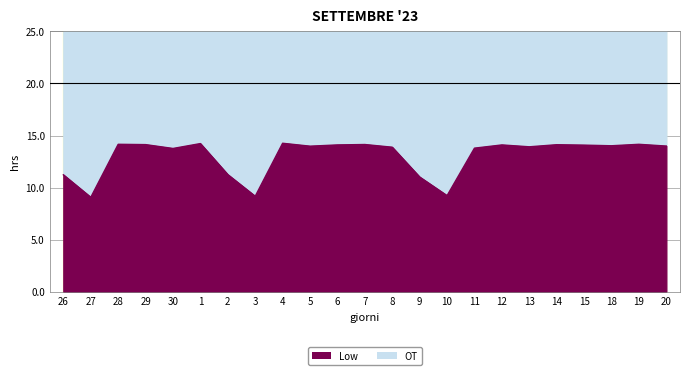

Does the chart have visible grid lines?

Yes